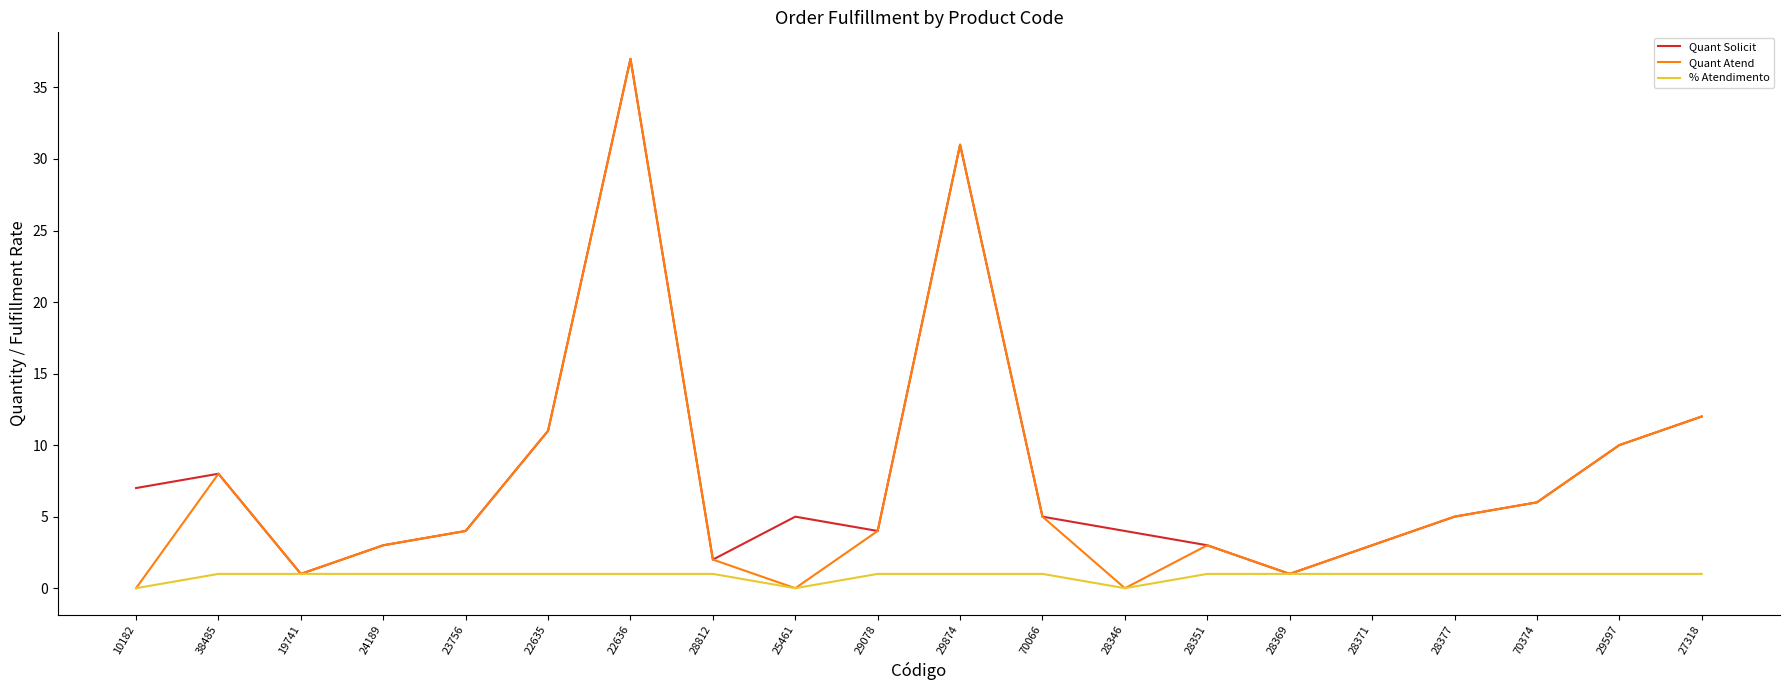

The value of Quant Solicit at 25461 is 5. True or false?

True